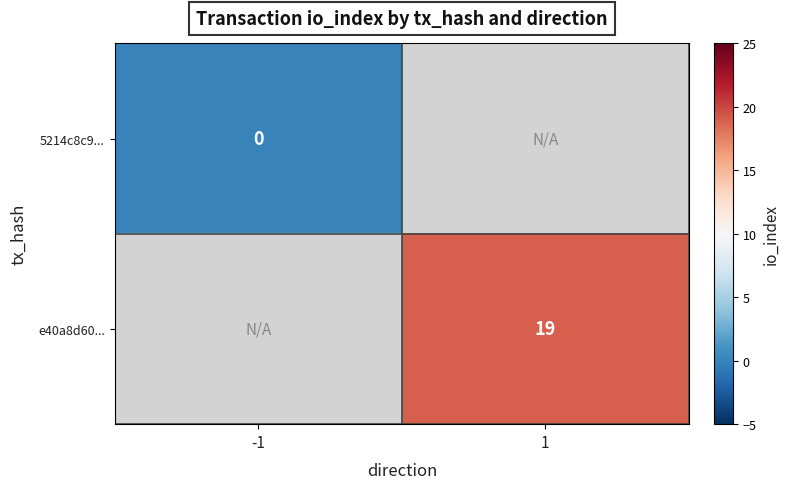

At how many categories does at least one series exceed 2?

1